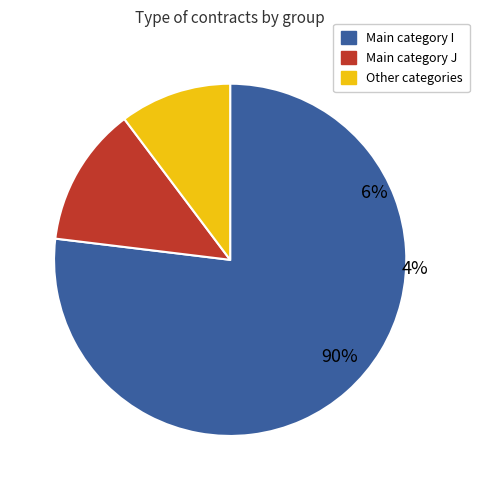

To the nearest percent, what percentage of the pie is I?

77%